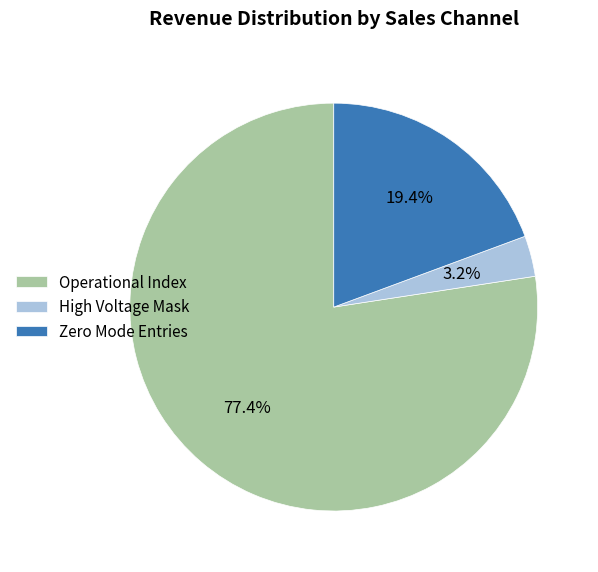

What is the smallest slice in the pie chart?

High Voltage Mask